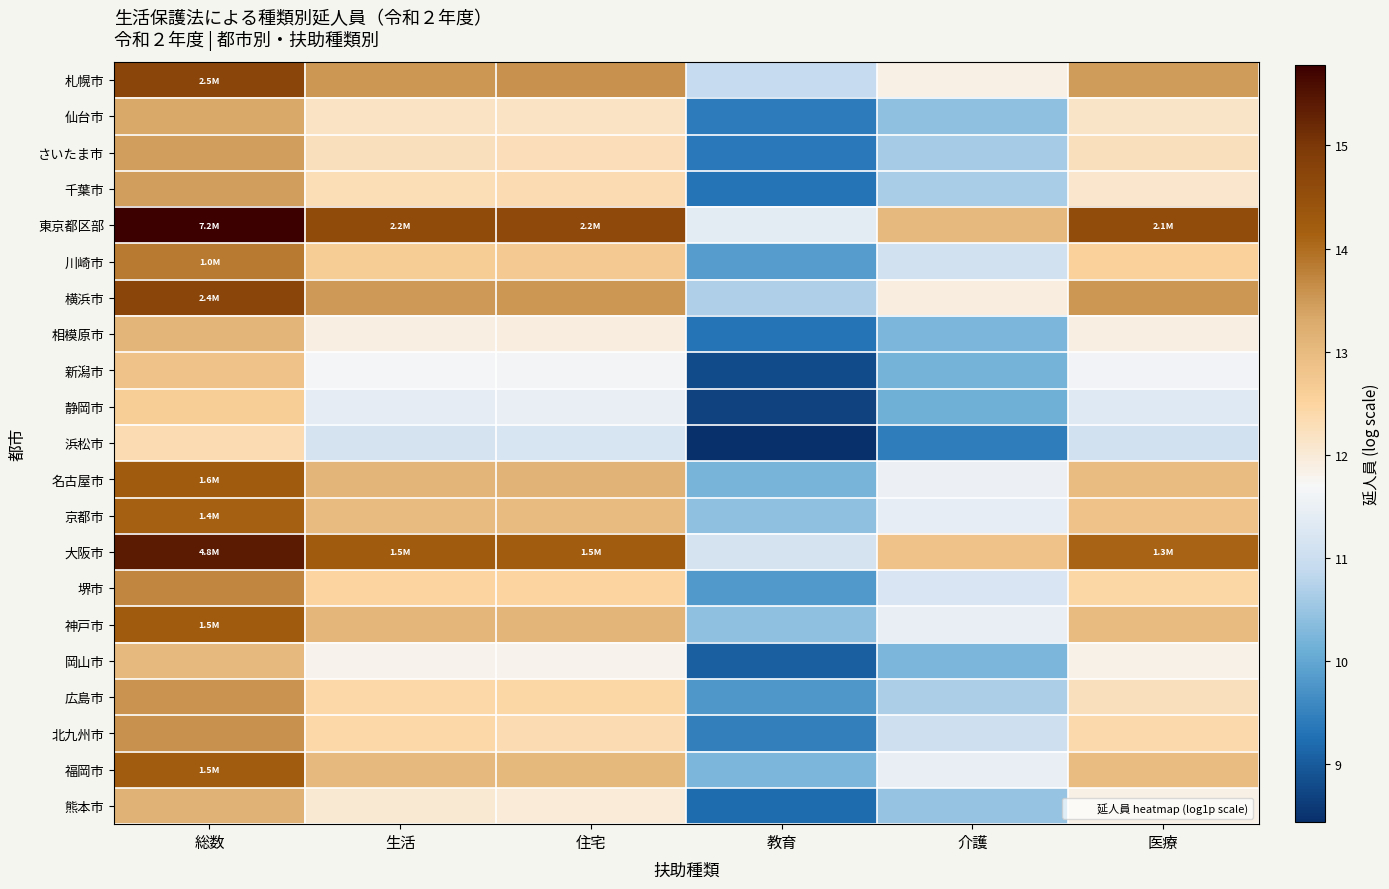

Which series has the largest total across all categories?

東京都区部